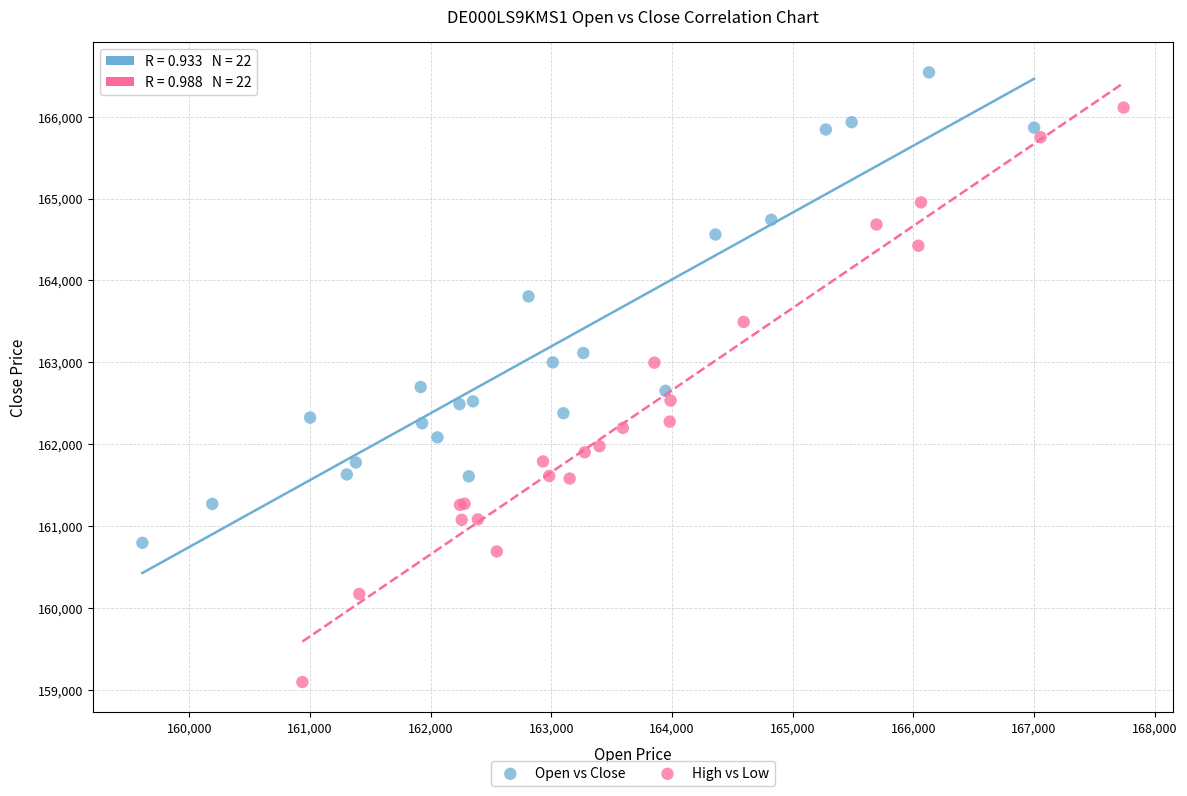

Which series reaches the maximum Y coordinate?

Open vs Close